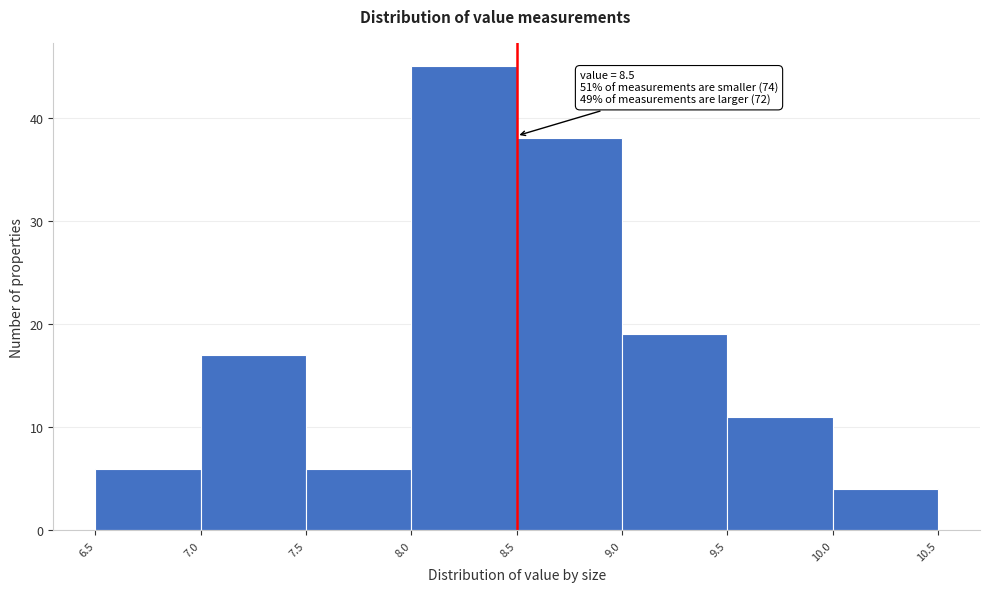

Over which range of the x-axis is the bar tallest?

8.0 to 8.5